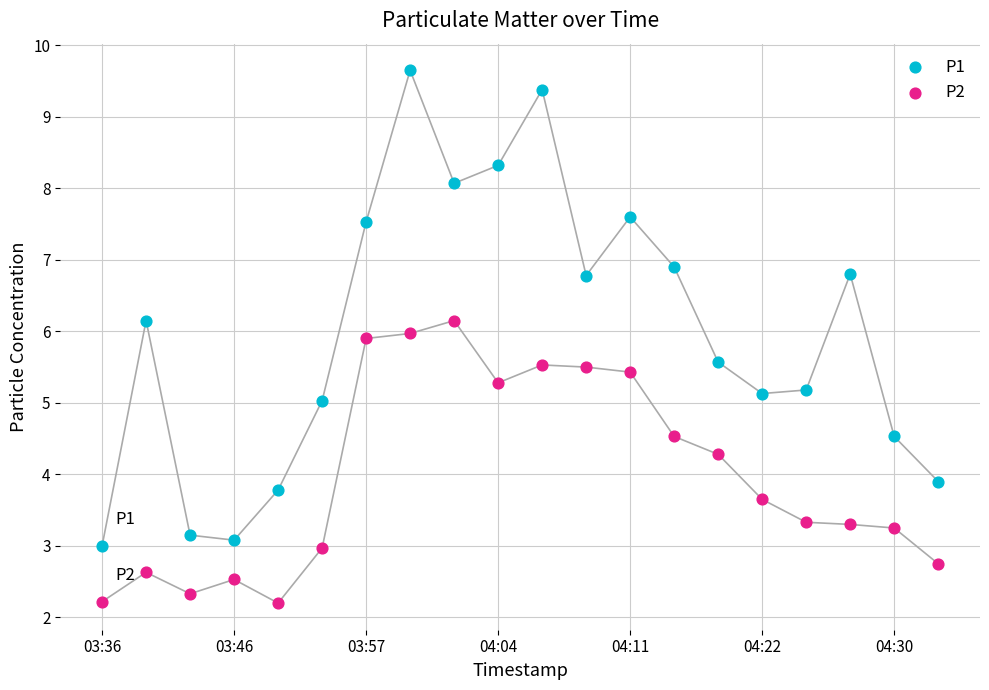

Which series reaches the minimum Y coordinate?

P2